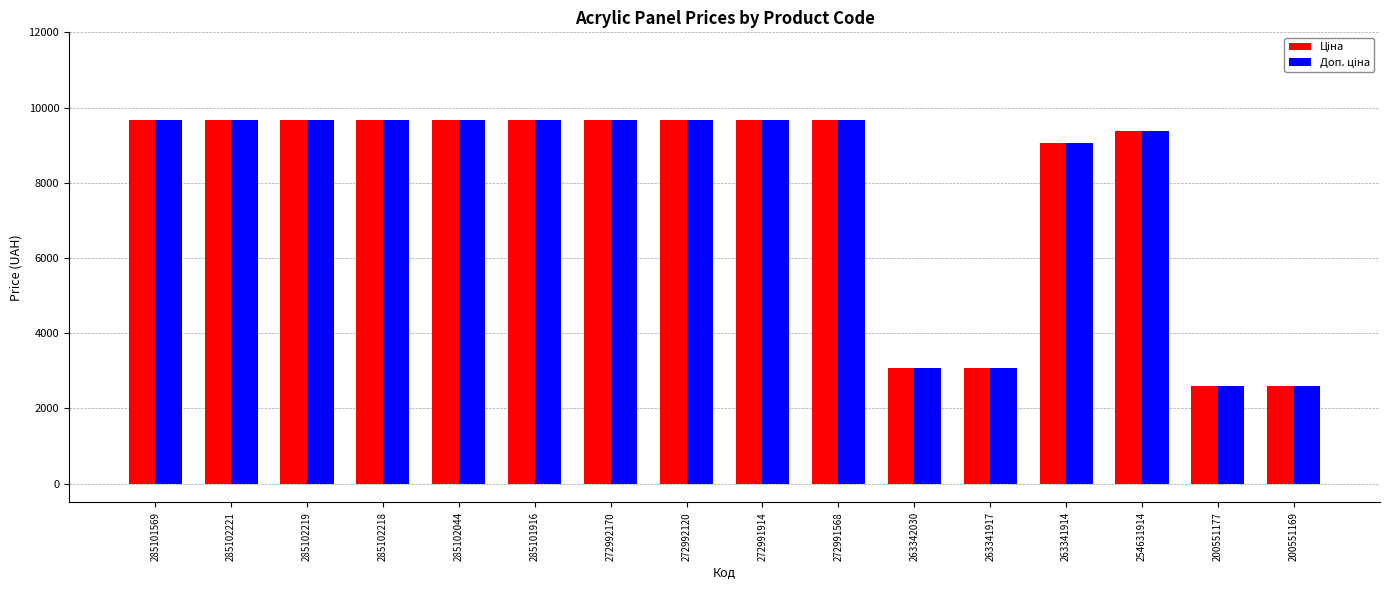

What is the greatest value displayed?

9664.7